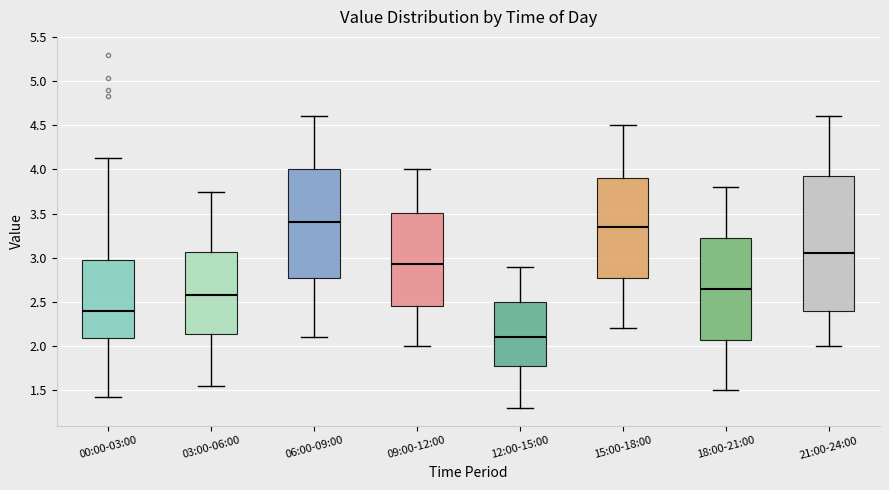

Which box is the tallest, from its lower edge to its upper edge?

21:00-24:00